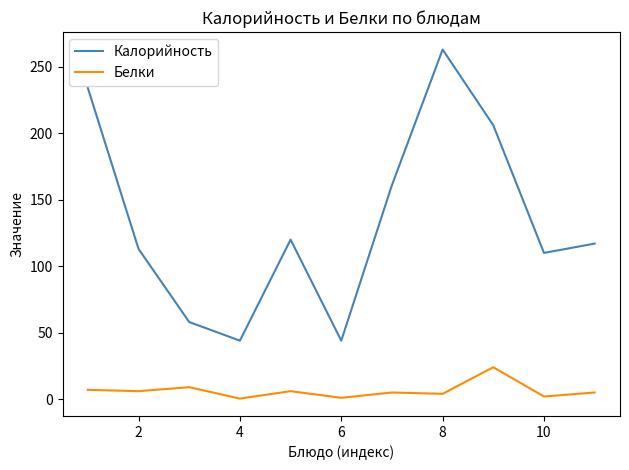

True or false: Белки and Калорийность intersect in this chart.

False